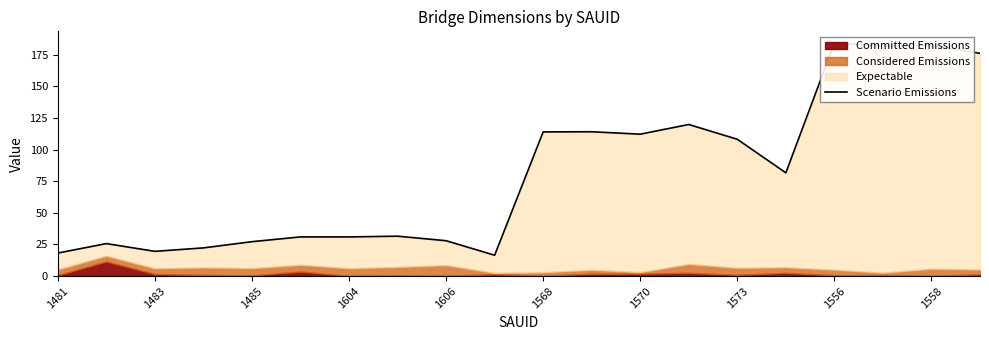

Between 16 and 11, which is larger?

16